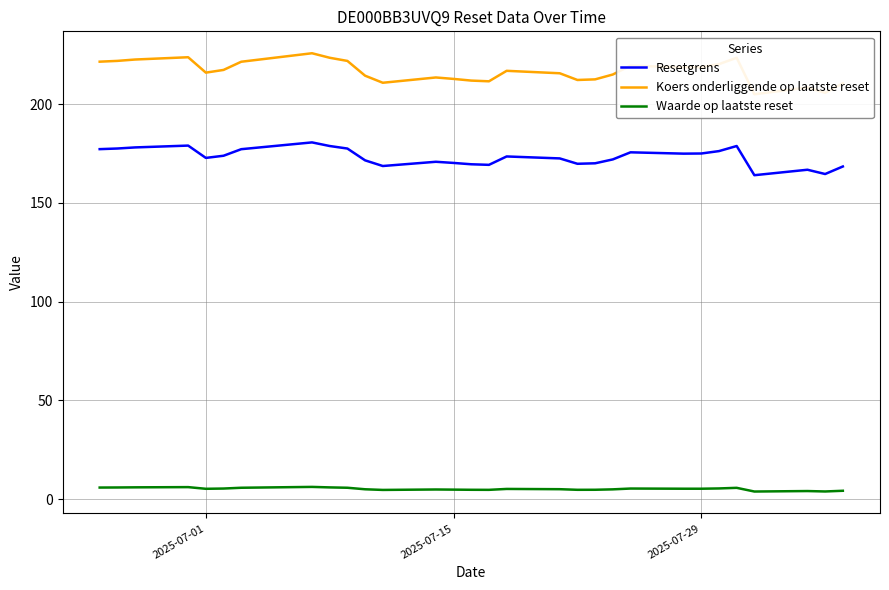

True or false: Waarde op laatste reset and Resetgrens intersect in this chart.

False